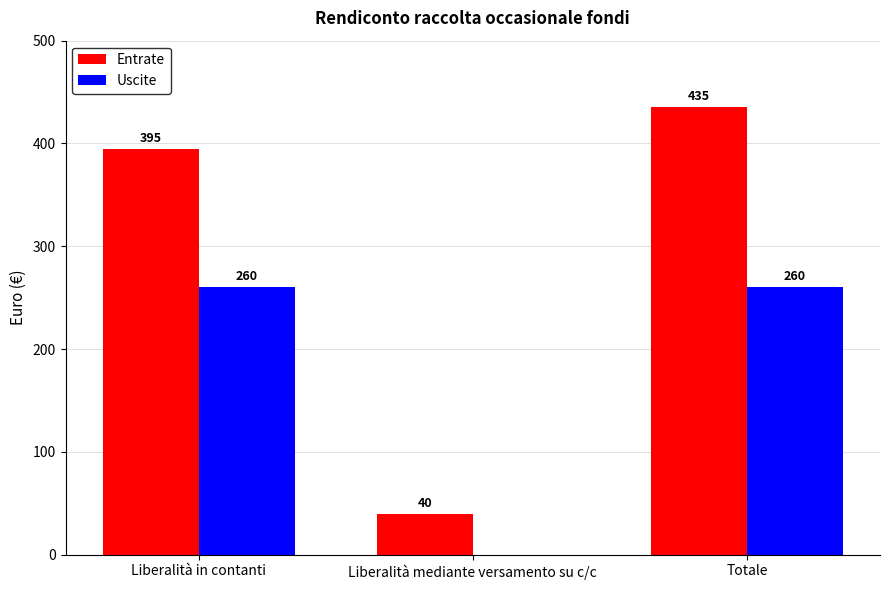

Reading right to left, what are all the values shown in this chart?

Entrate: Totale=435	Liberalità mediante versamento su c/c=40	Liberalità in contanti=395
Uscite: Totale=260	Liberalità mediante versamento su c/c=0	Liberalità in contanti=260